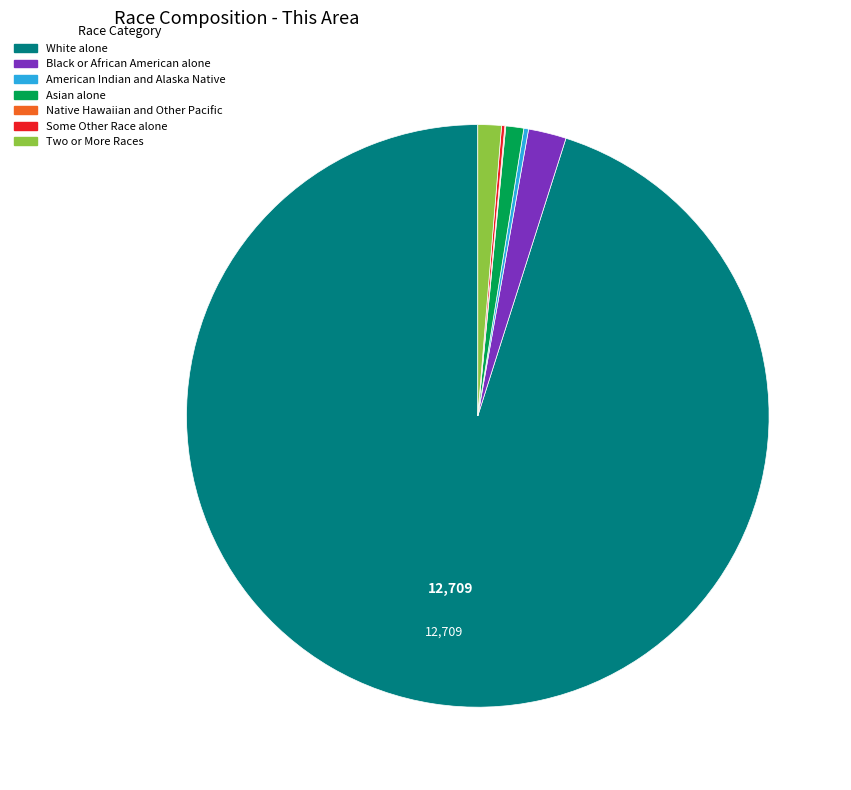

Which category has the biggest portion of the pie?

White alone